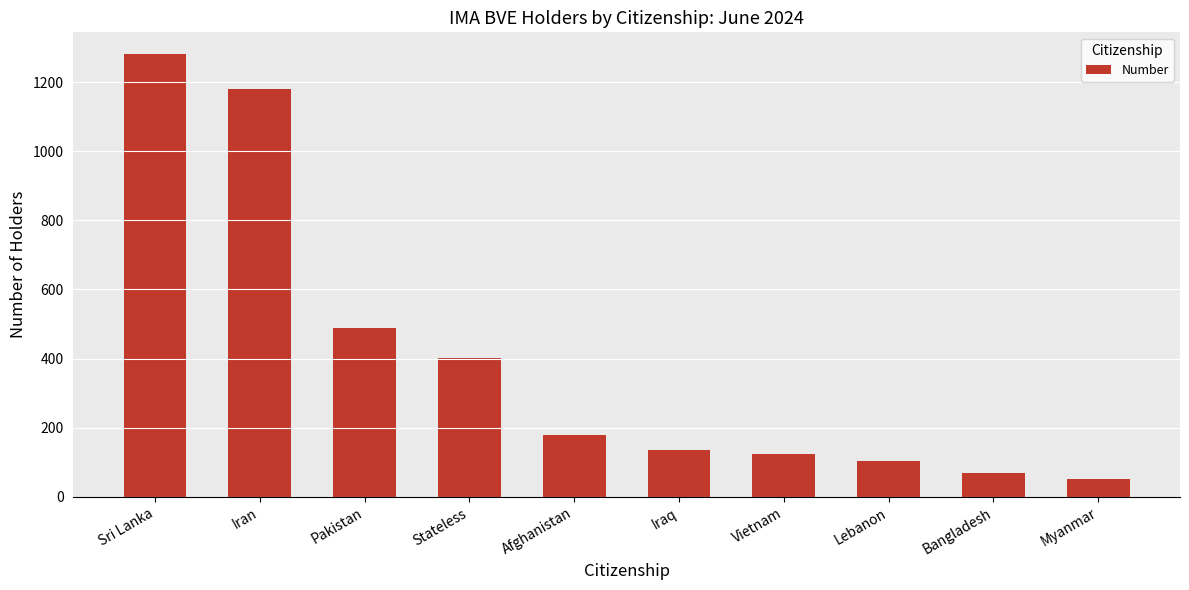

The value at Bangladesh is 70. True or false?

True